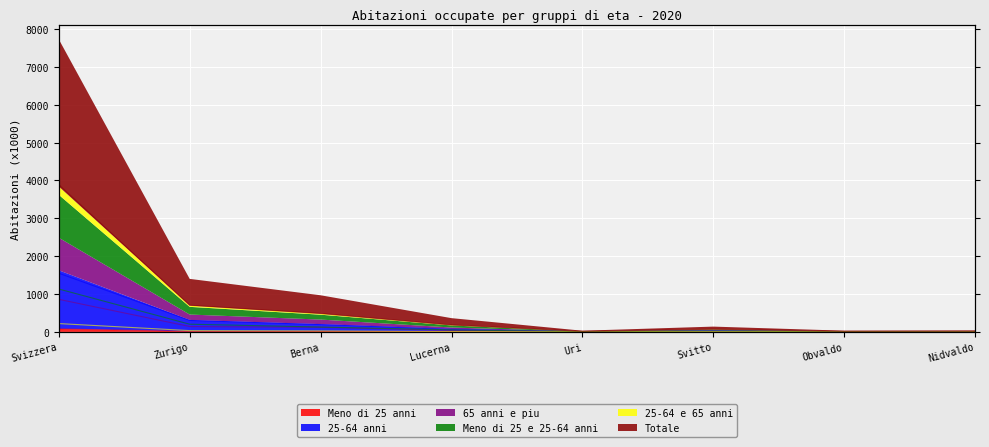

At which category does 65 anni e piu reach its first local valley?

Uri